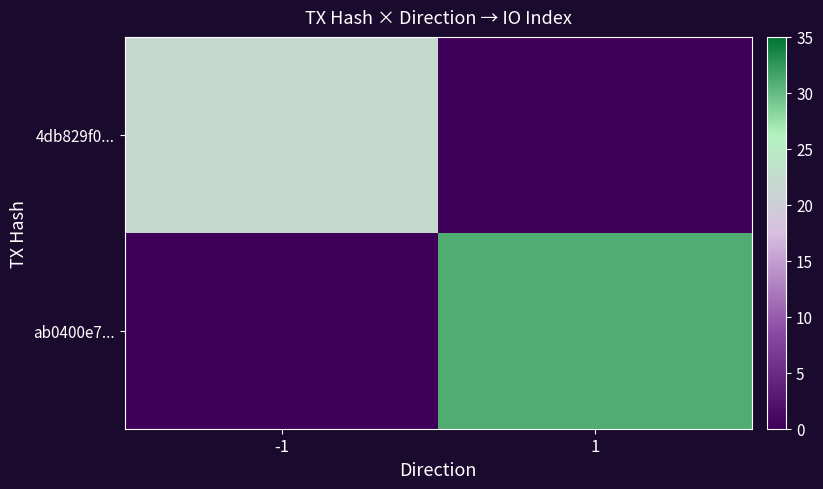

List the series in order of their peak value, lowest first.

4db829f0..., ab0400e7...